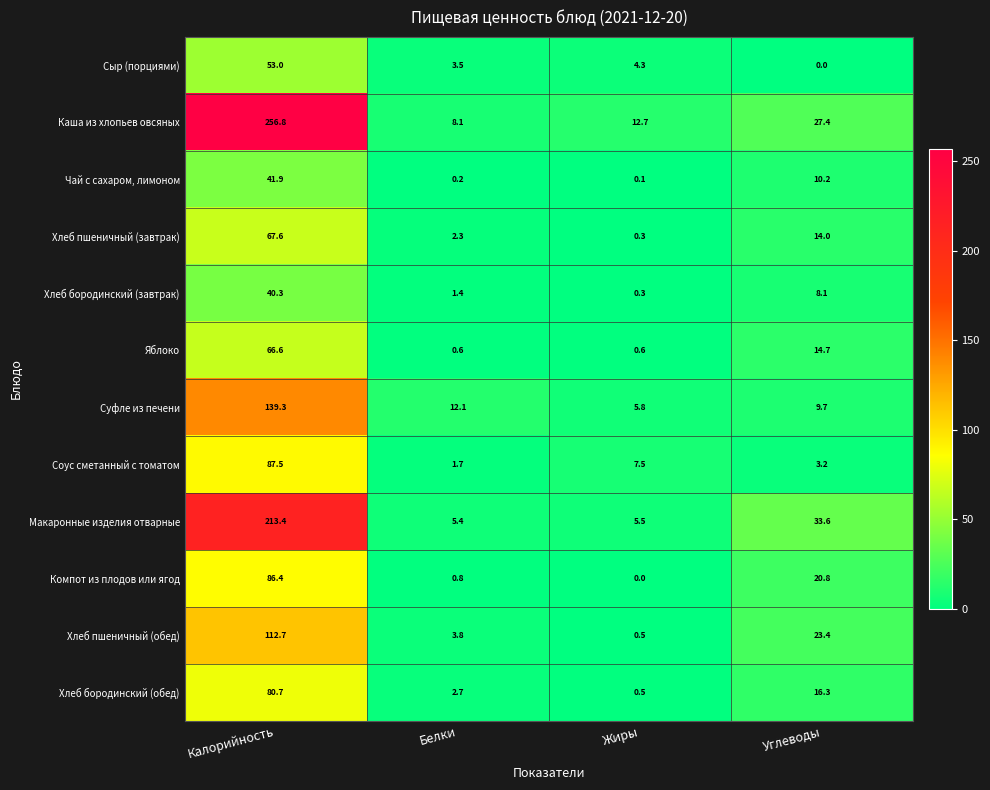

Is it true that Хлеб пшеничный (завтрак) equals 14.0 at Углеводы?

True